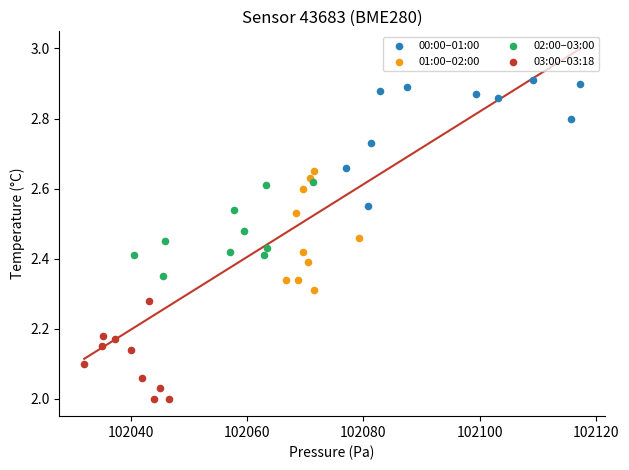

Which series reaches the maximum Y coordinate?

00:00–01:00